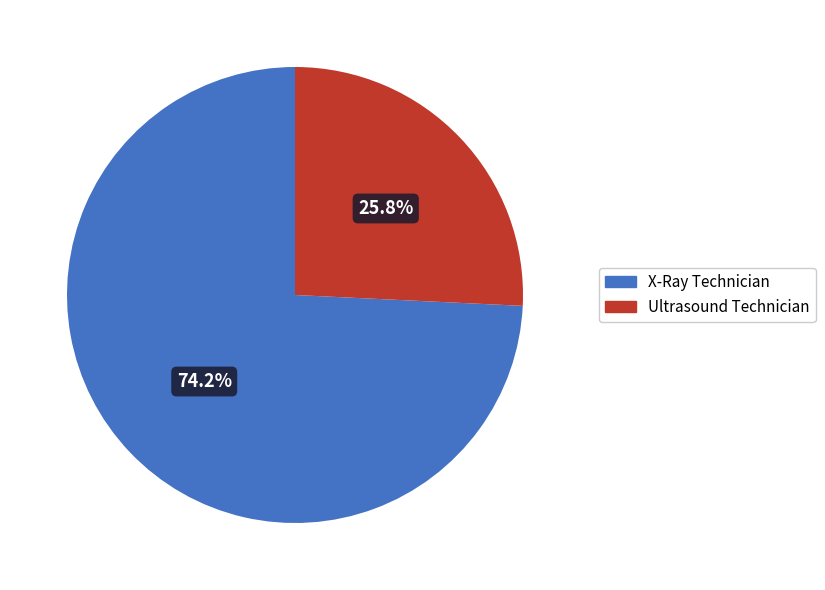

Is it true that X-Ray Technician is 74% of the pie?

True